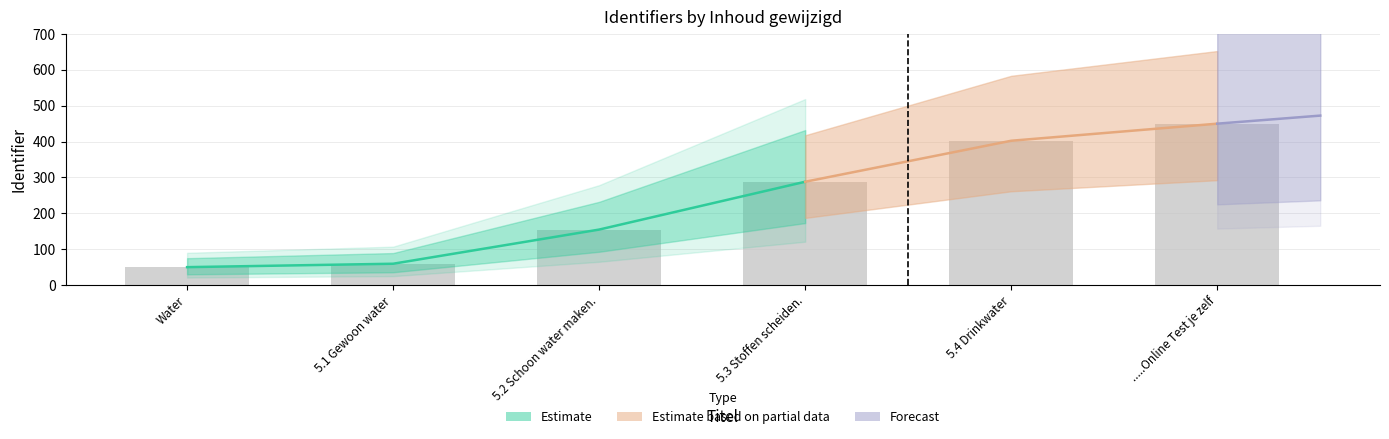

What is the label of the 4th bar from the left?

5.3 Stoffen scheiden.